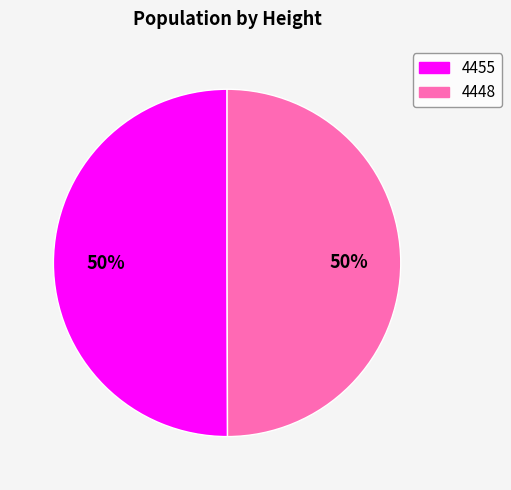

To the nearest percent, what is the combined percentage of 4448 and 4455?

100%